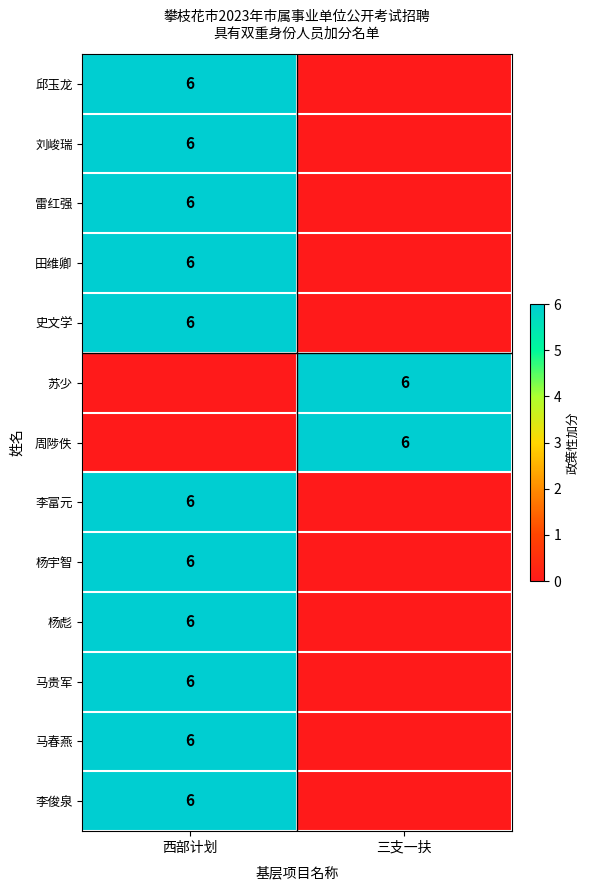

The value of 邱玉龙 at 西部计划 is 1. True or false?

False